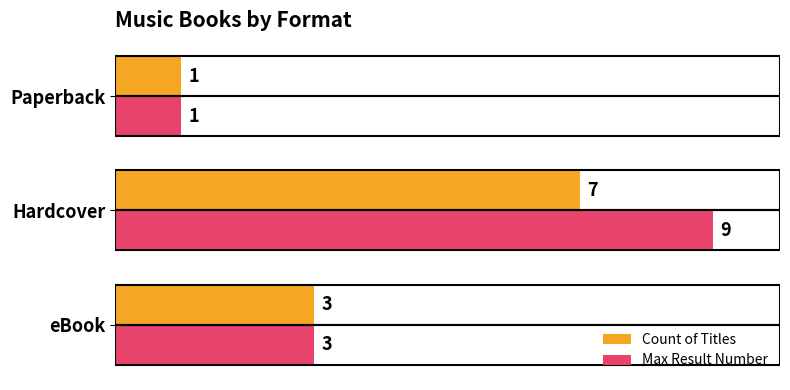

At which category is the sum across all series the highest?

Hardcover